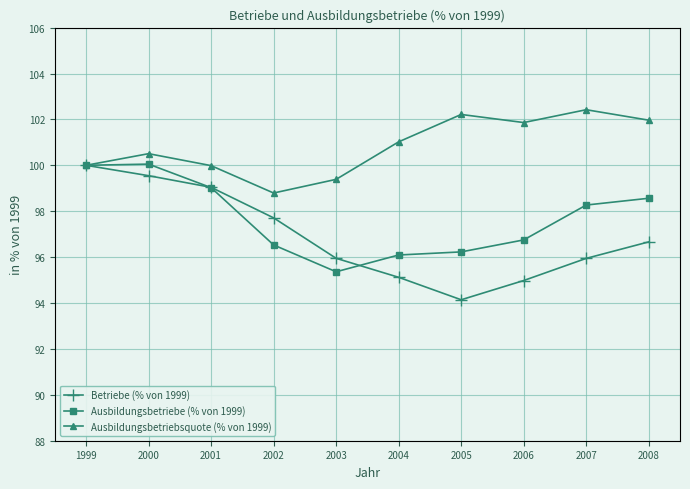

Read the Ausbildungsbetriebsquote (% von 1999) value at 2004.

101.0